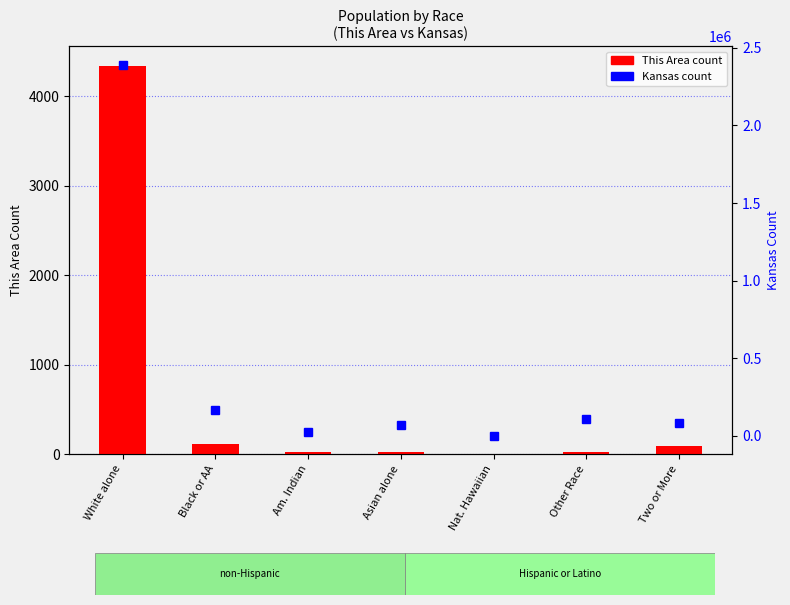

The value of This Area count at White alone is 2392. True or false?

False